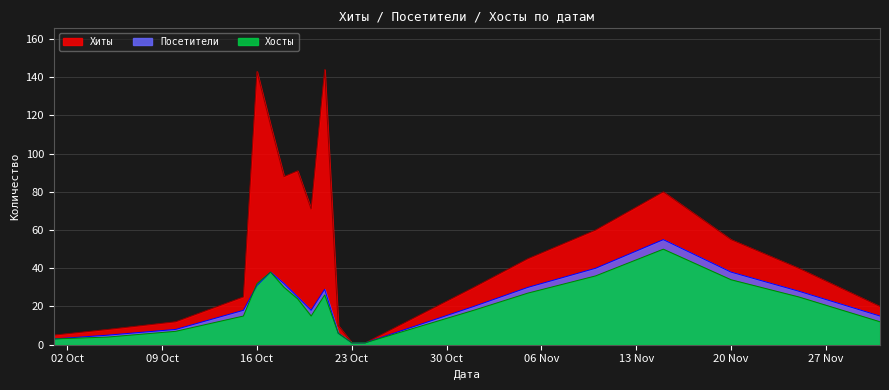

What is the sum of all Посетители values?

441